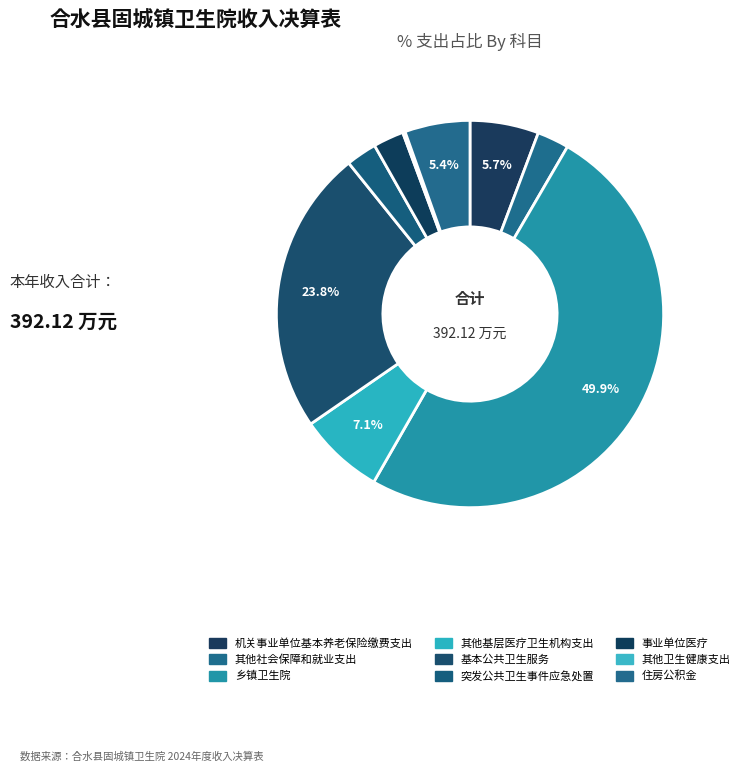

Does 乡镇卫生院 represent more than half of the total?

No